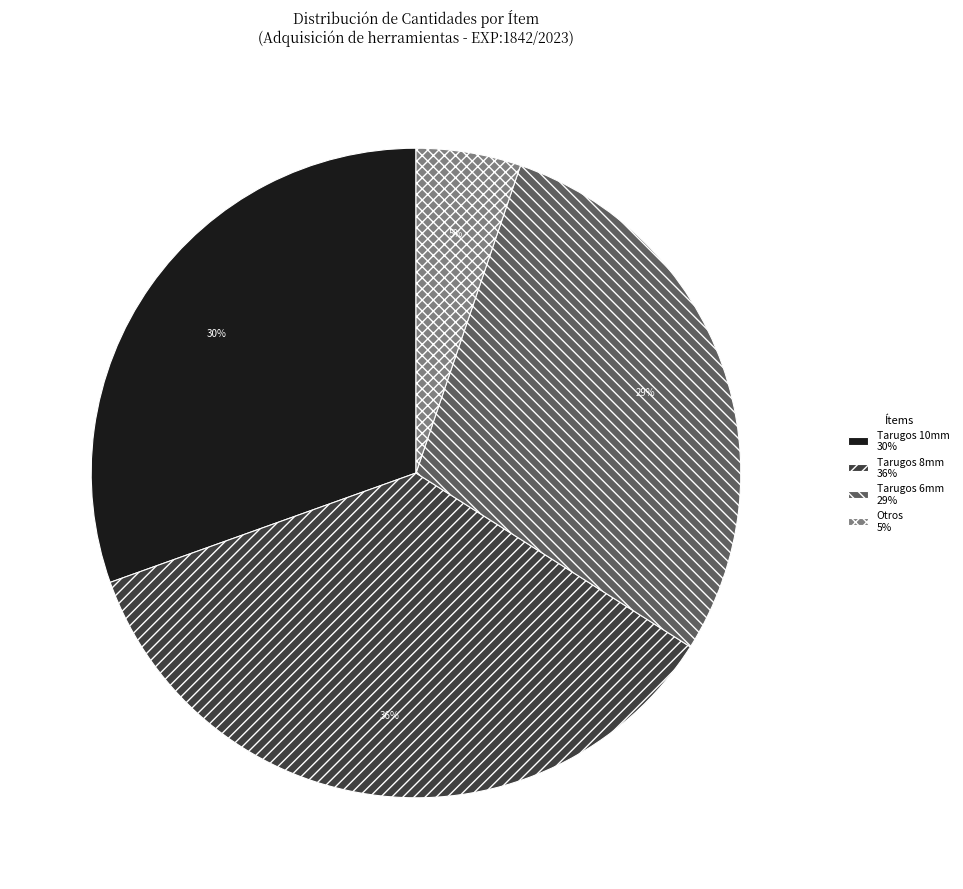

How many segments does this pie chart have?

4